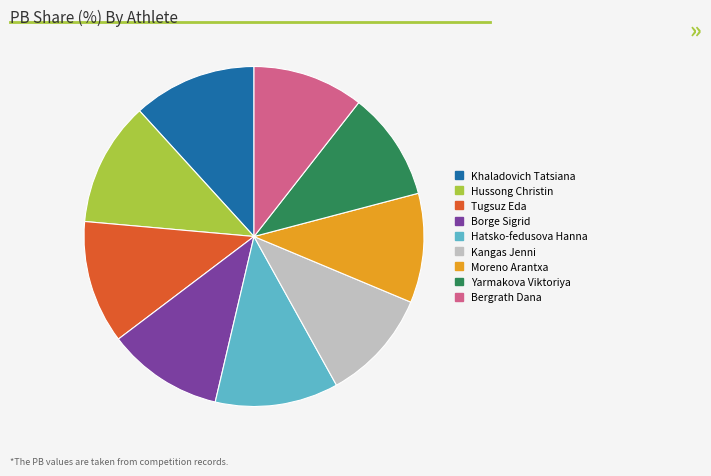

The Borge Sigrid slice represents 6% of the pie. True or false?

False